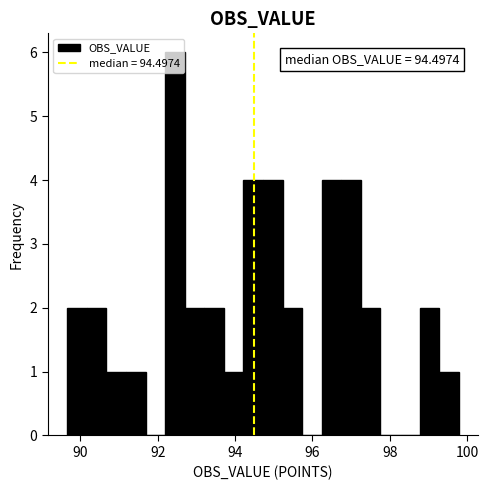

Read against the x-axis, roughly where is the centre of the tallest bar?

92.4